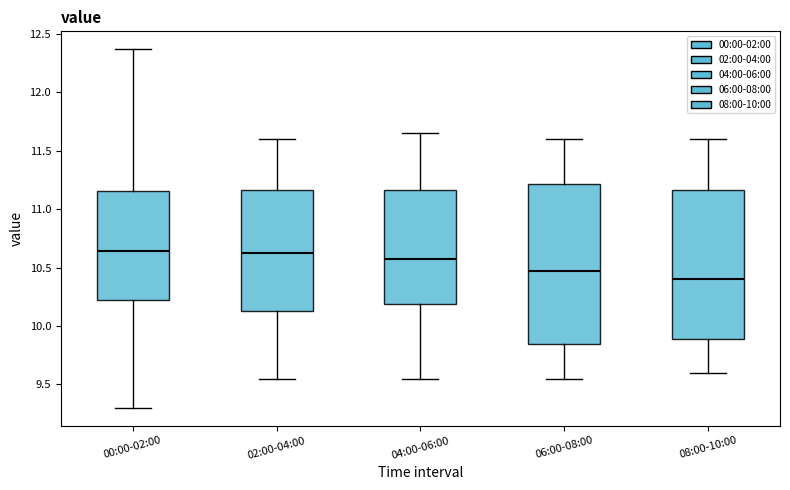

Where does the upper whisker of the box for 08:00-10:00 end on the y-axis? The values are not printed on the chart, so give them approximately, as read against the axis.

11.60